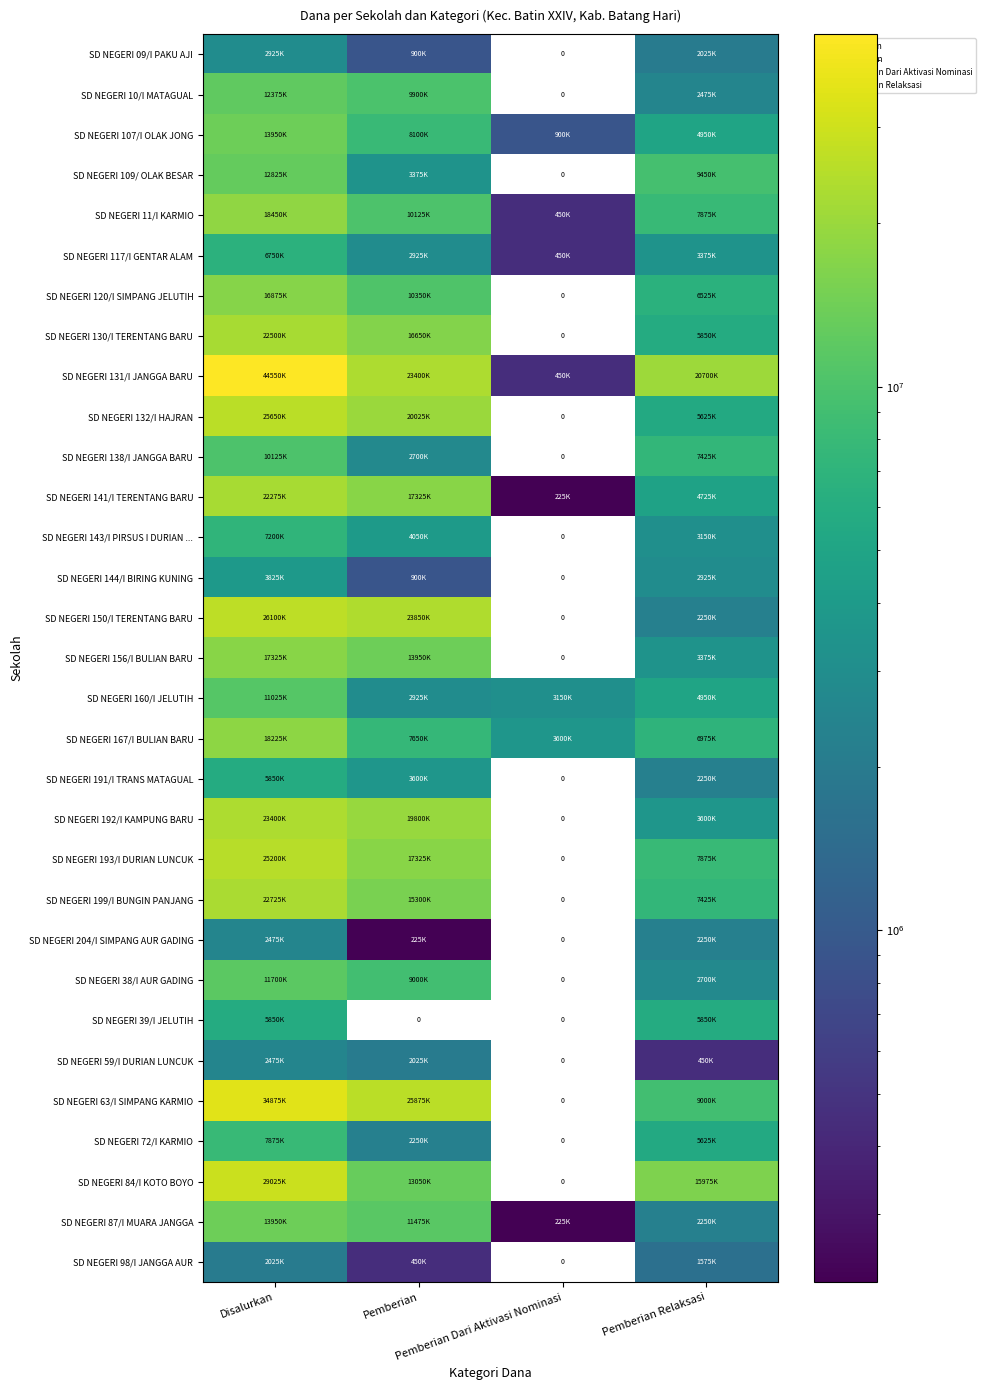

Count the number of data series in this chart.

31